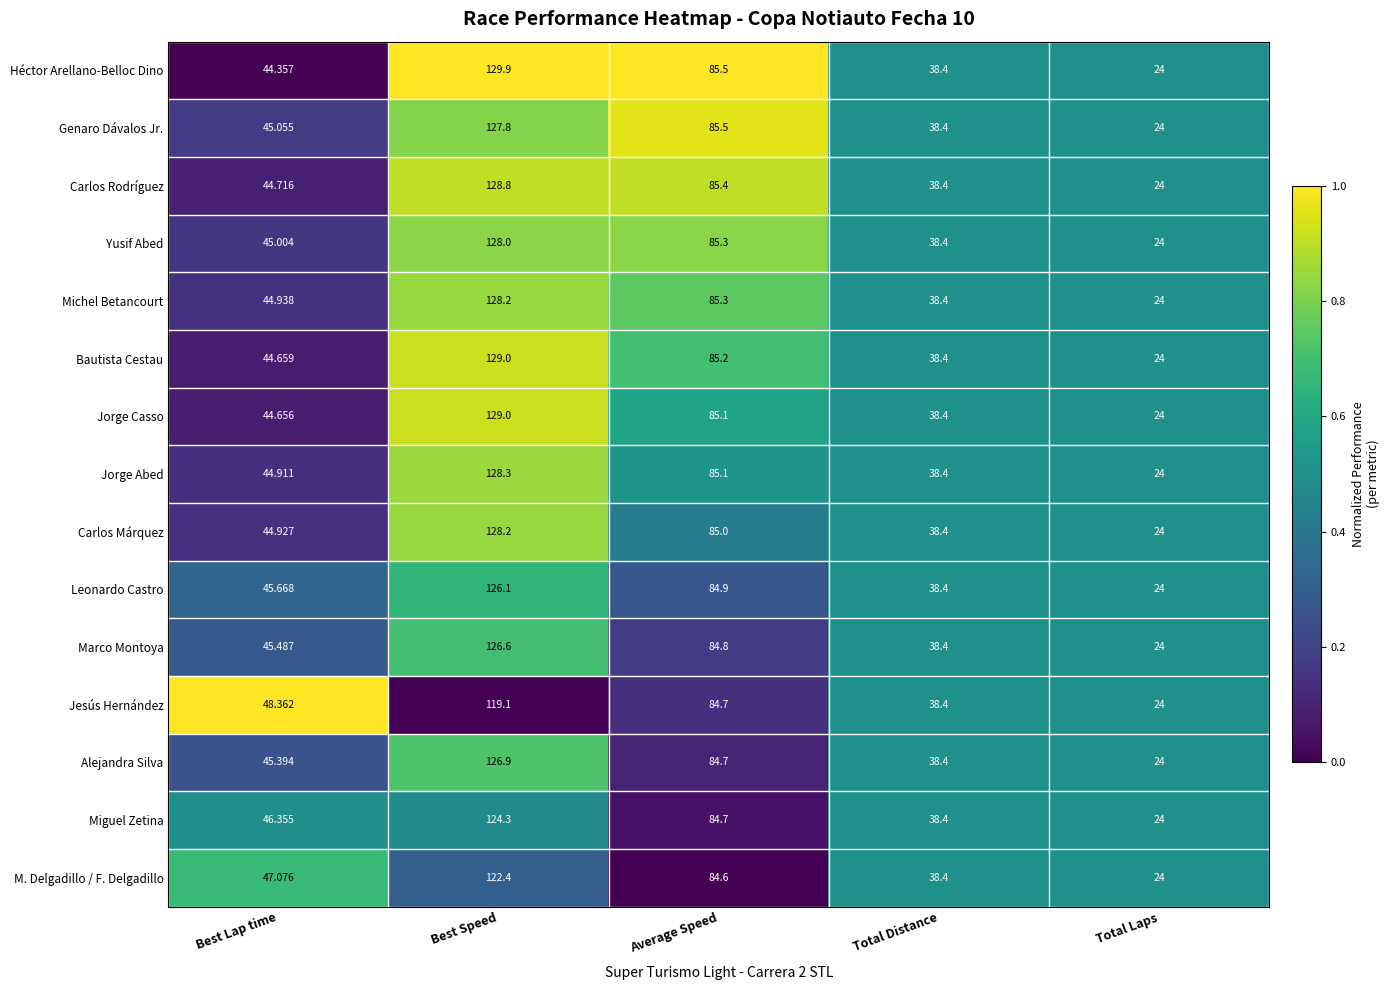

At which label does Michel Betancourt first exceed 44?

Best Lap time